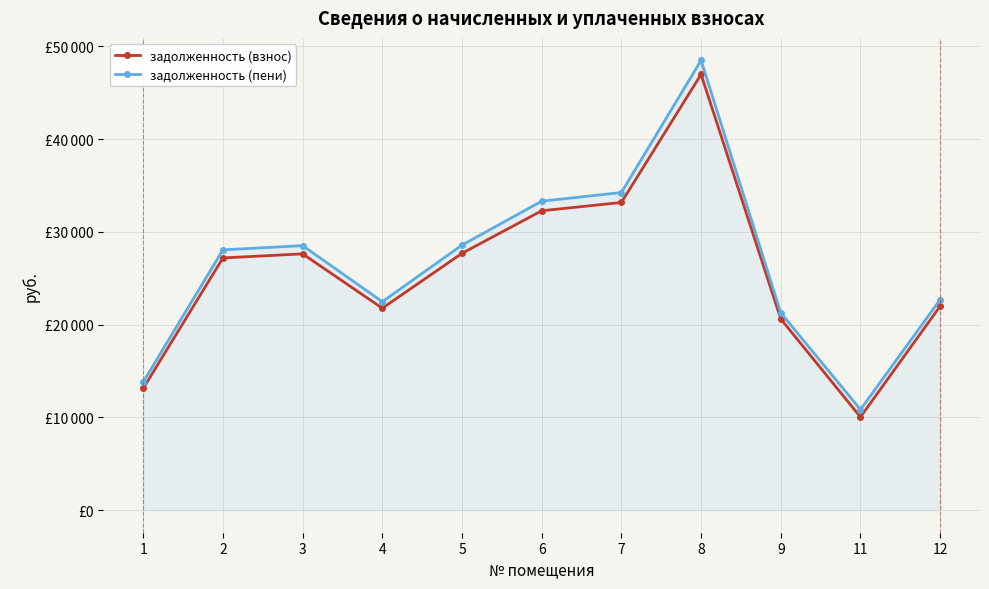

List the series in order of their peak value, highest first.

задолженность (пени), задолженность (взнос)